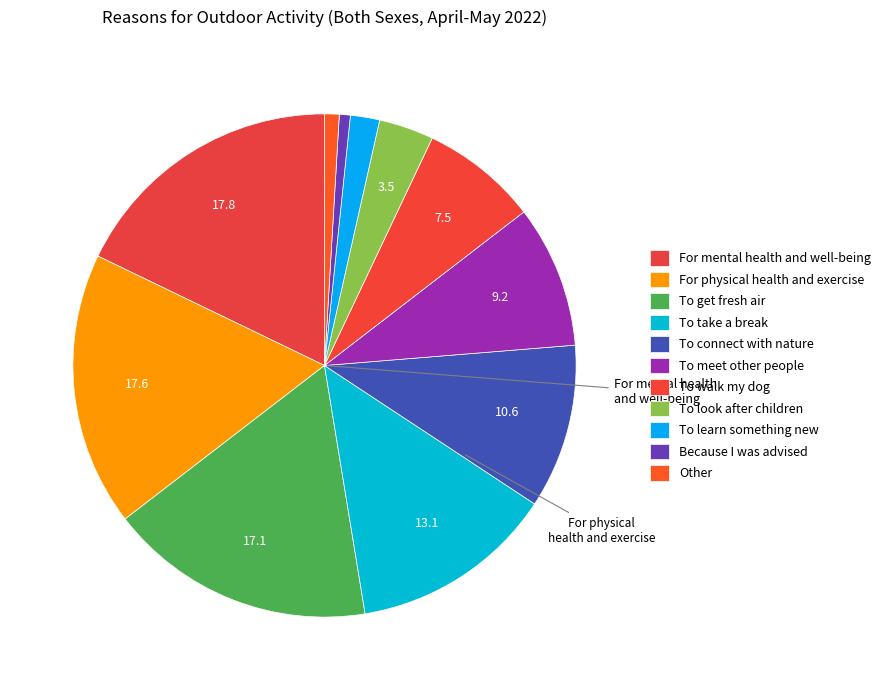

How many slices are in this pie chart?

11